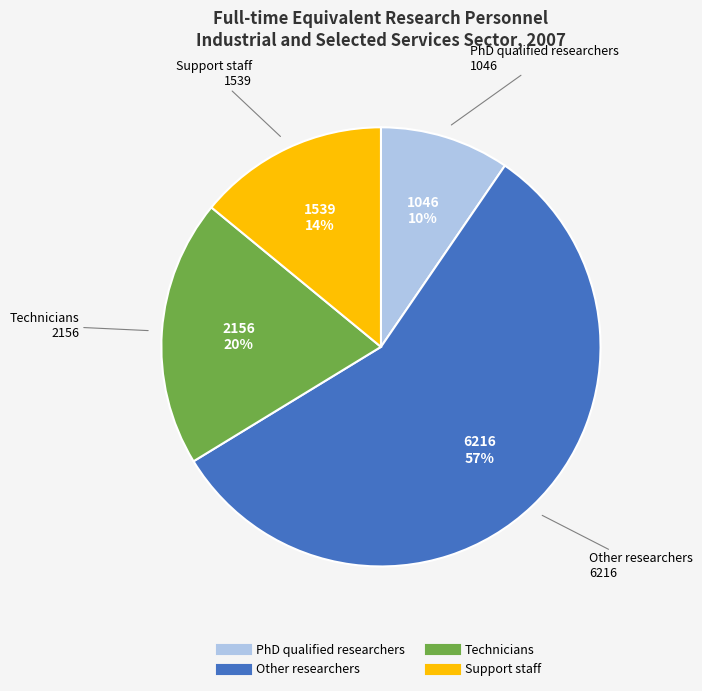

Count the number of slices in the pie.

4